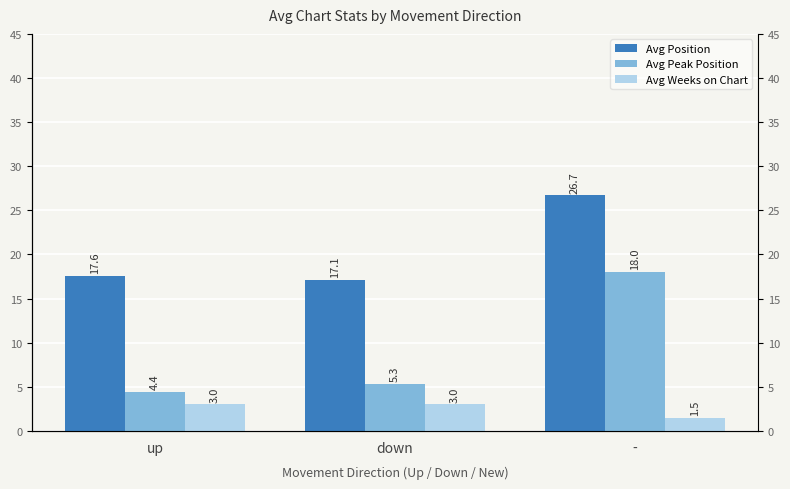

The value of Avg Peak Position at - is 4.7. True or false?

False